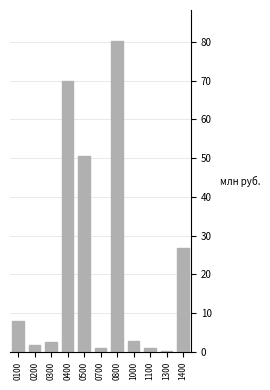

Approximately how many times larger is the value at 0800 compared to 1400?

3.0